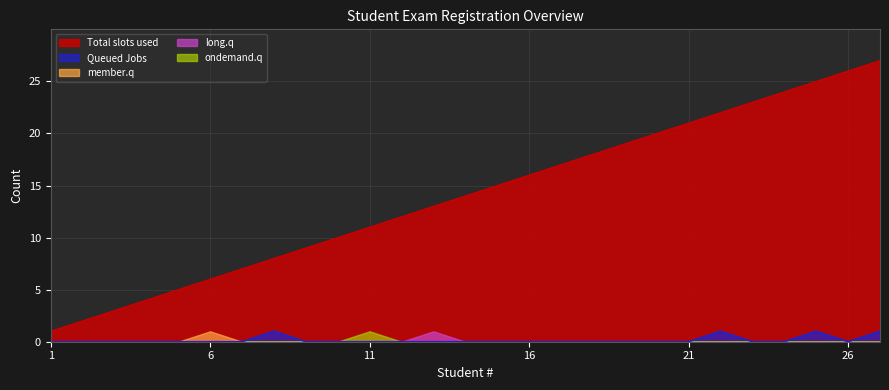

The member.q series shows 0 at 14. True or false?

True